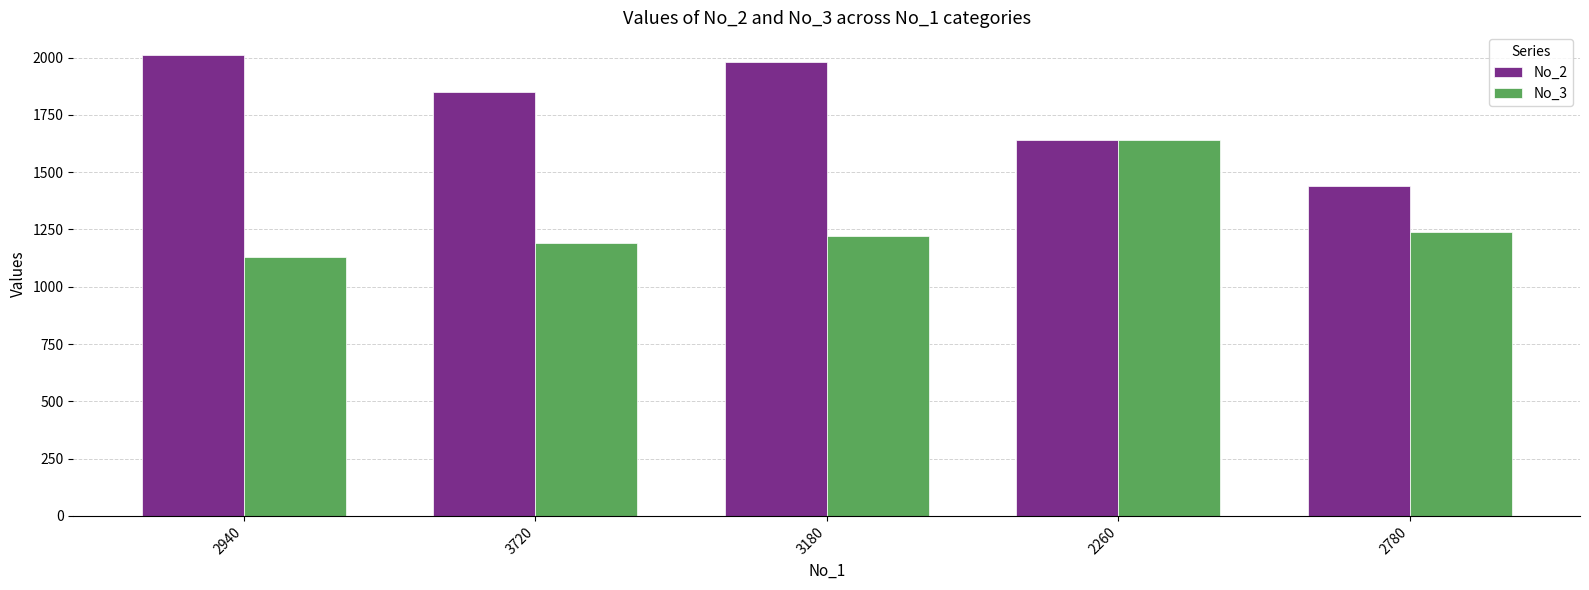

Reading left to right, list all the values displayed in this chart.

No_2: 2940=2010	3720=1850	3180=1980	2260=1640	2780=1440
No_3: 2940=1130	3720=1190	3180=1220	2260=1640	2780=1240